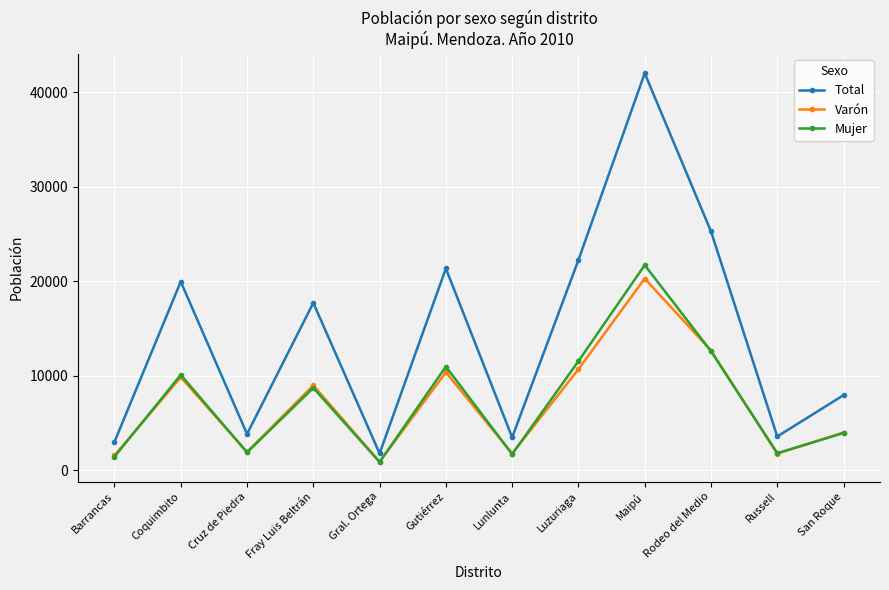

At which category is the sum across all series the highest?

Maipú